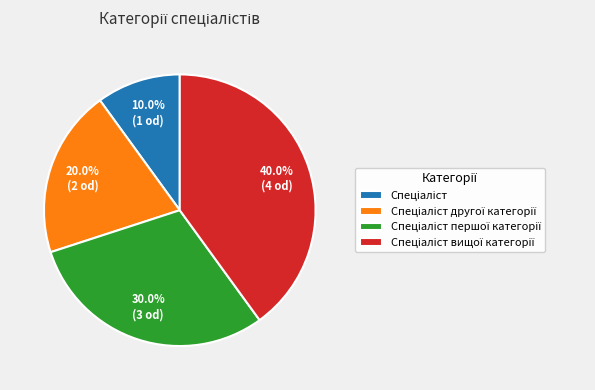

Is there a majority slice in this chart?

No